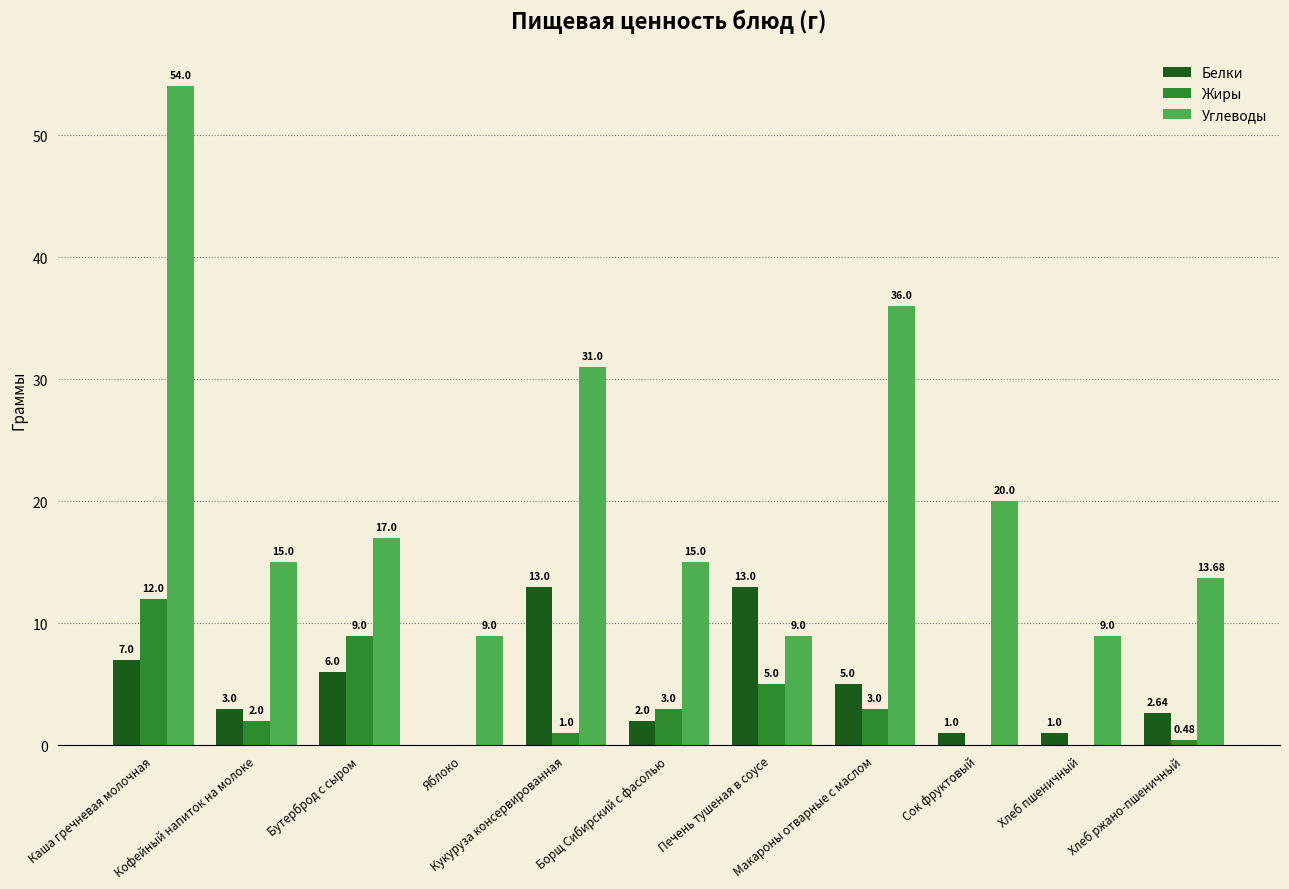

What is the sum of all Углеводы values?

228.7